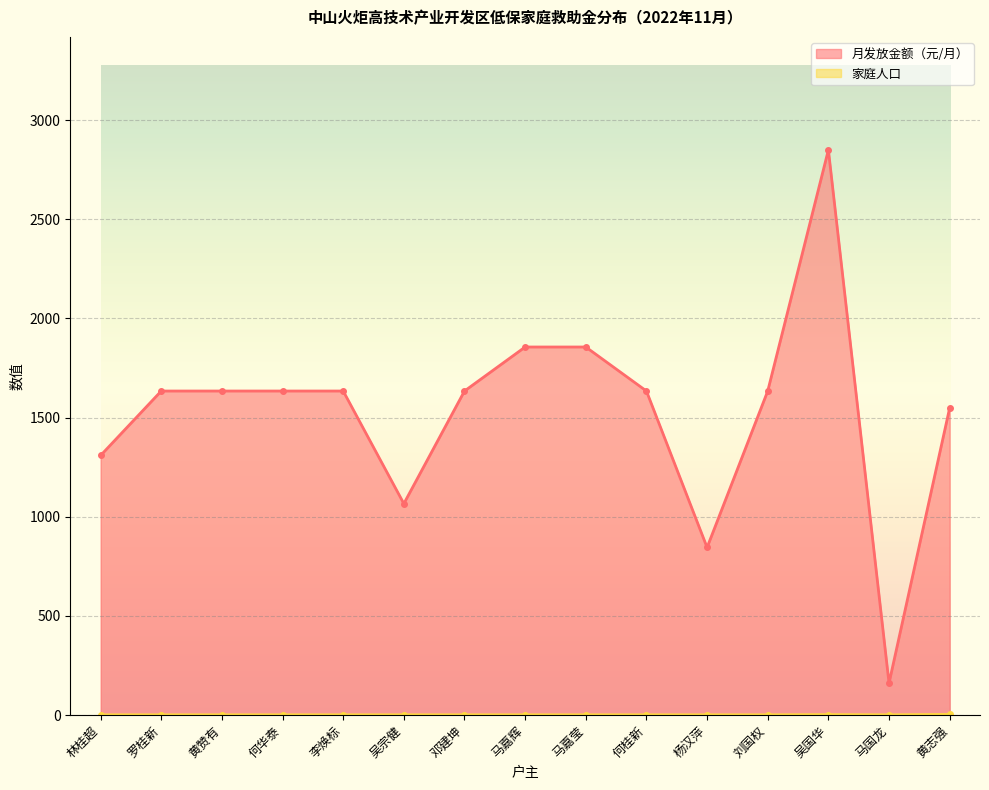

At how many categories does at least one series exceed 923?

13